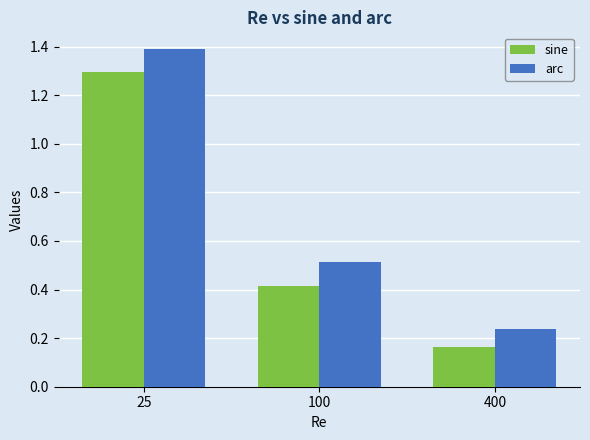

Rank the categories by sine value from highest to lowest.

25, 100, 400